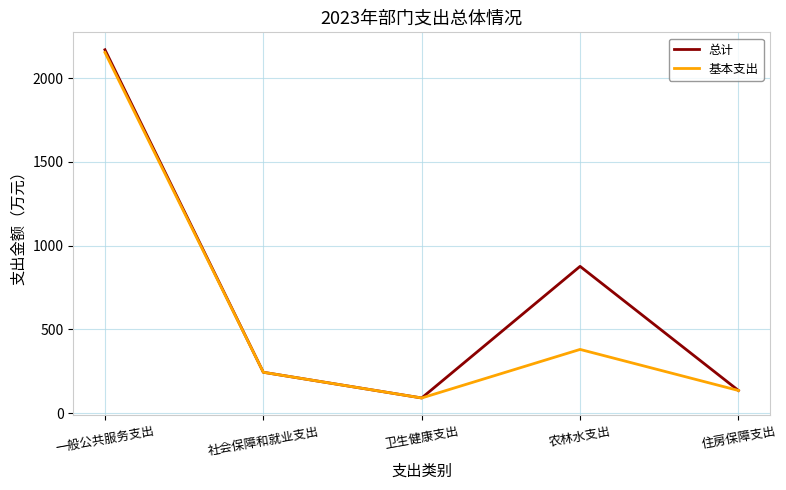

At which label is 基本支出 closest to 1121?

农林水支出